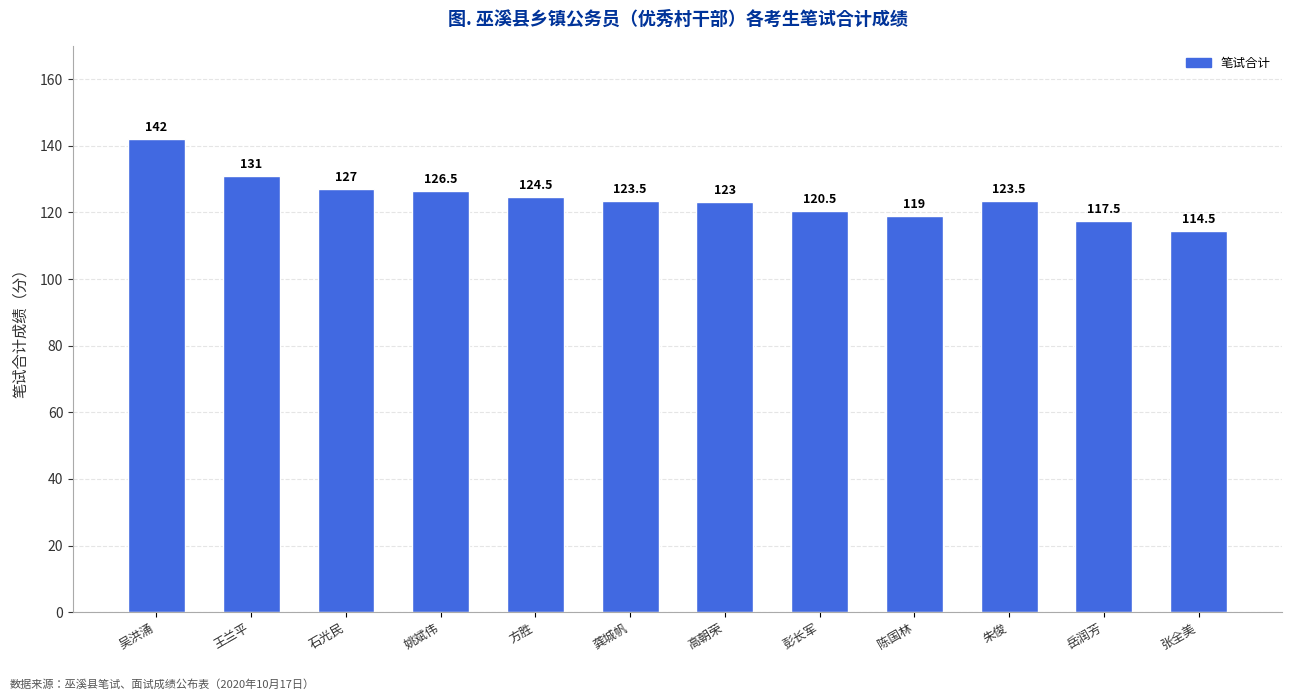

What is the value of the 9th bar from the left?

119.0